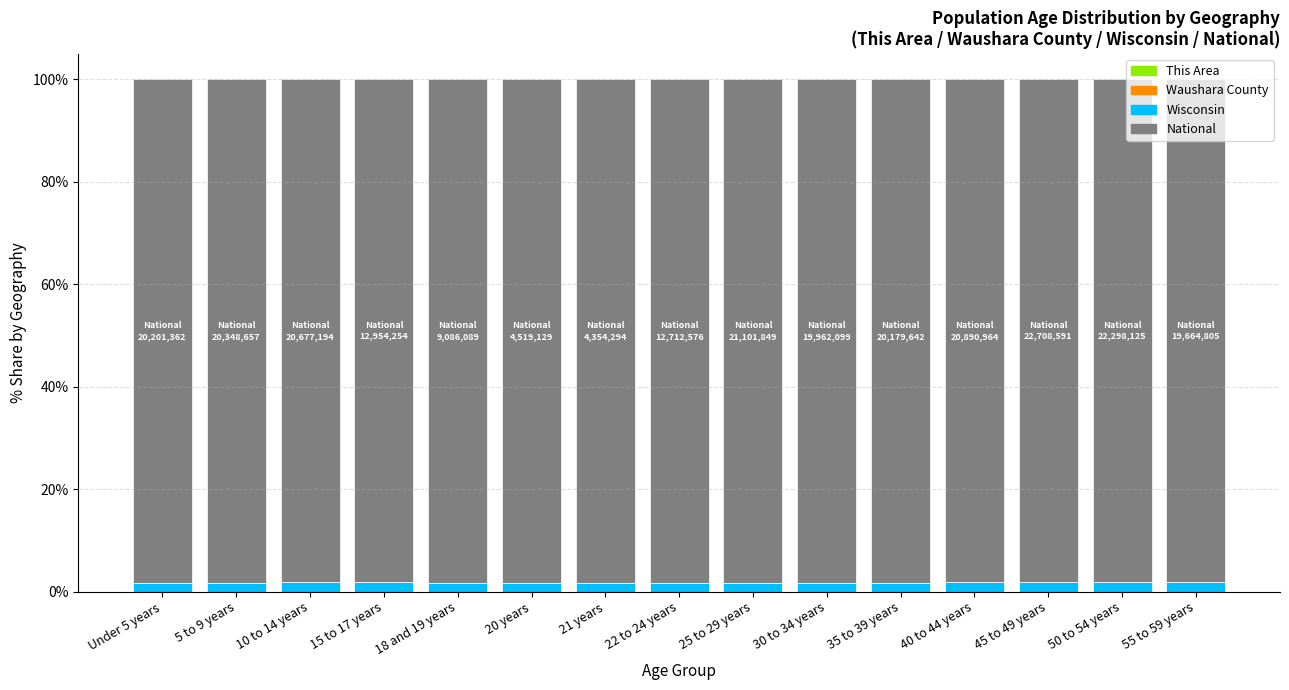

Count the number of categories in the chart.

15